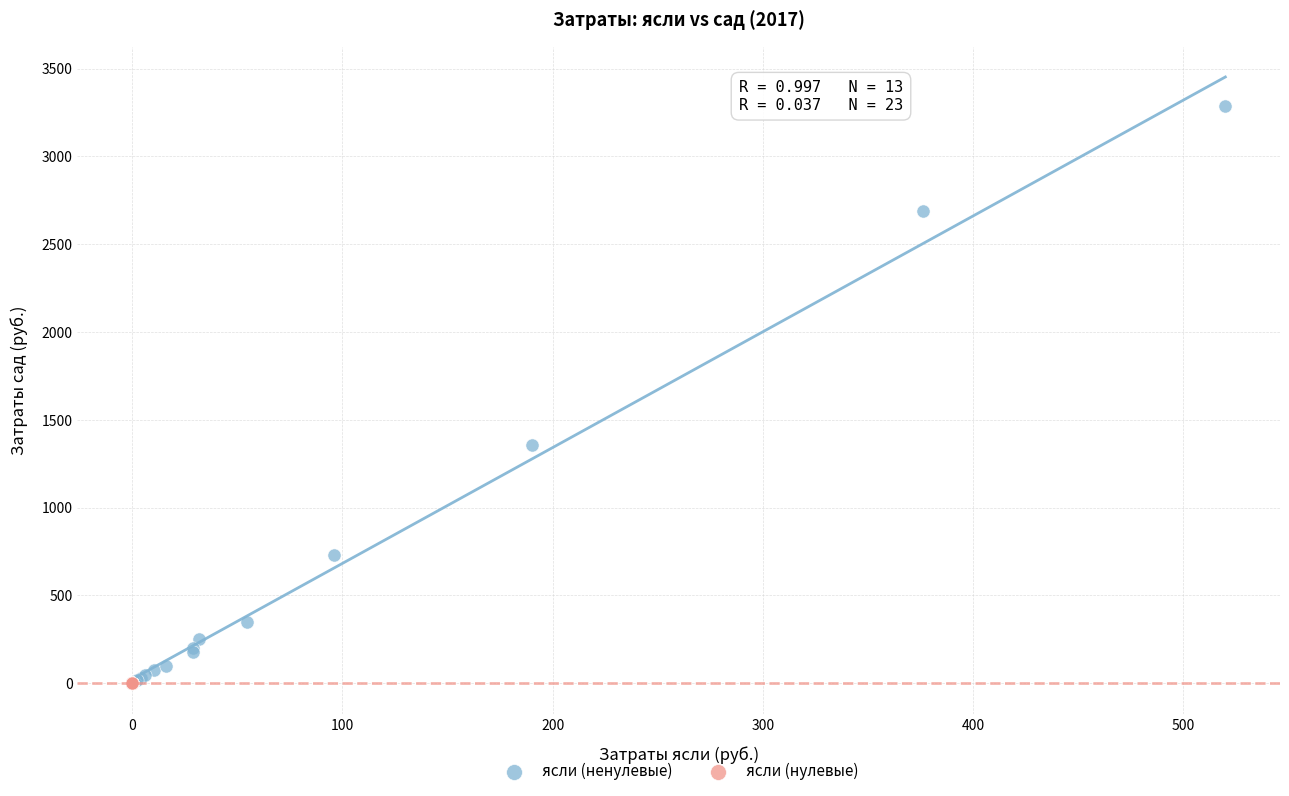

Which series contains the highest Y value?

ясли (ненулевые)